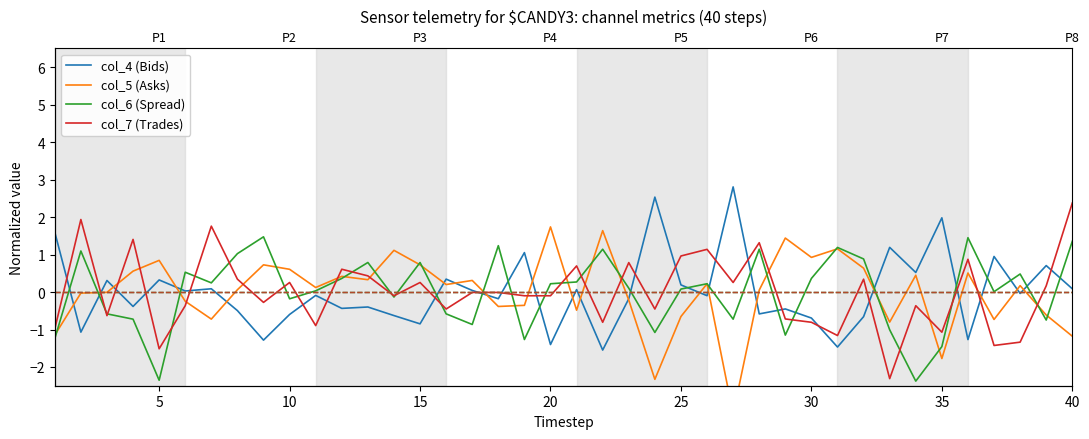

How many times do col_4 (Bids) and col_5 (Asks) cross each other?

20